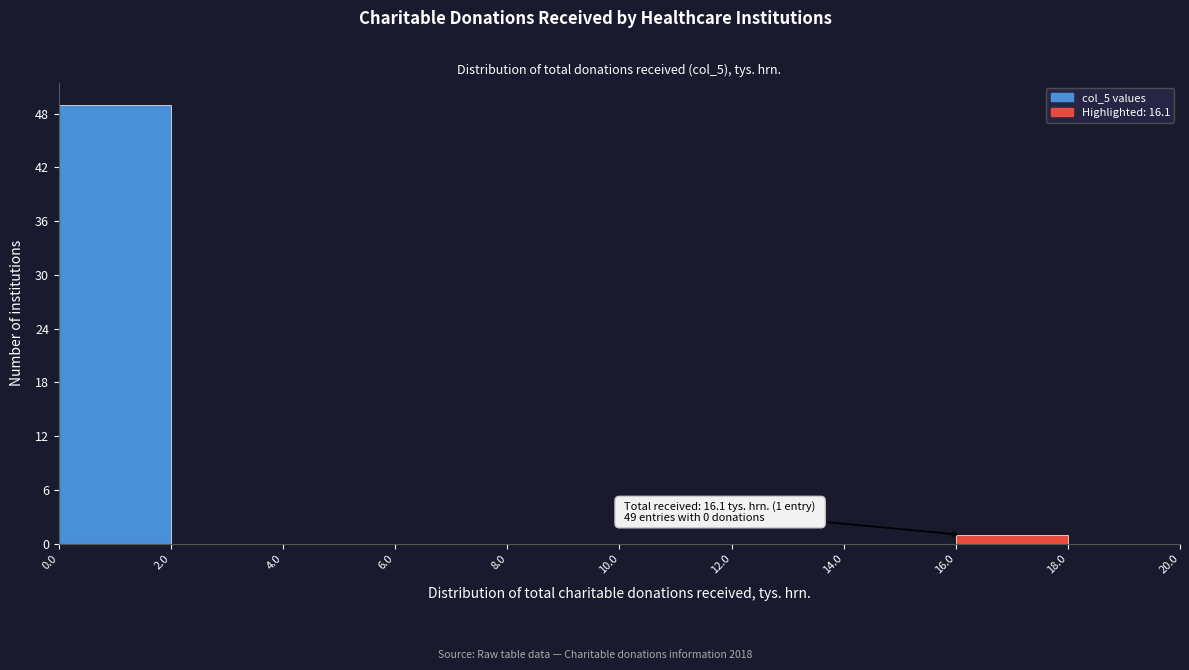

Over which range of the x-axis is the bar tallest?

0.0 to 2.0